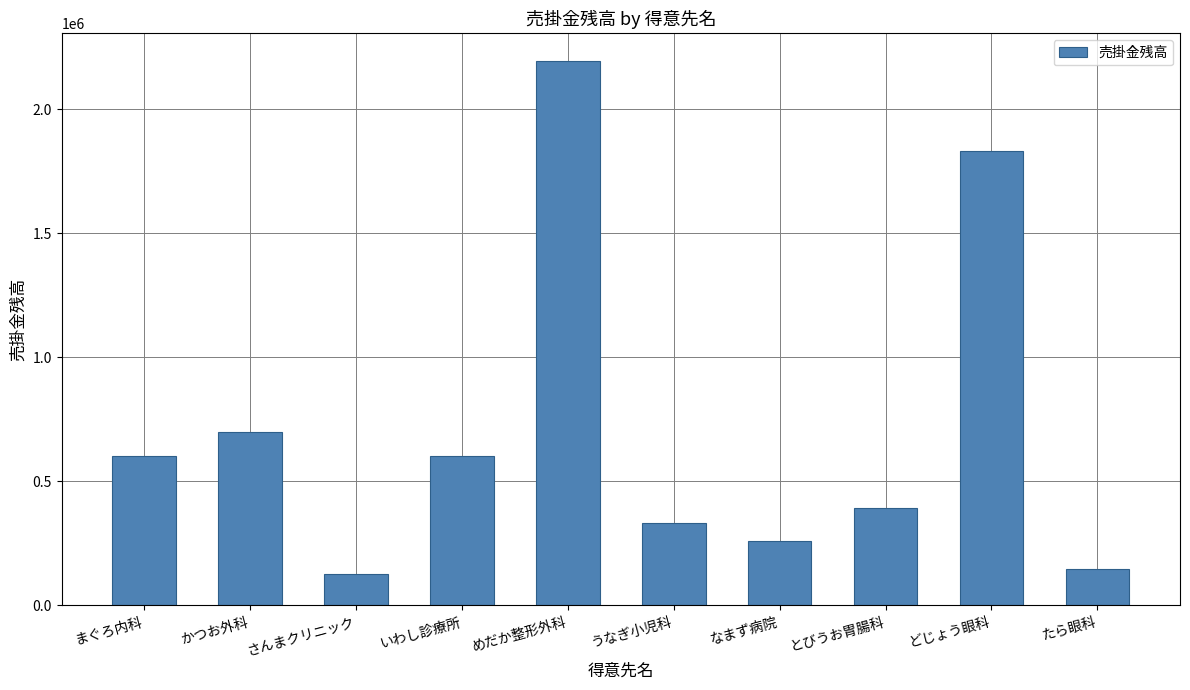

The value at うなぎ小児科 is 330750. True or false?

True